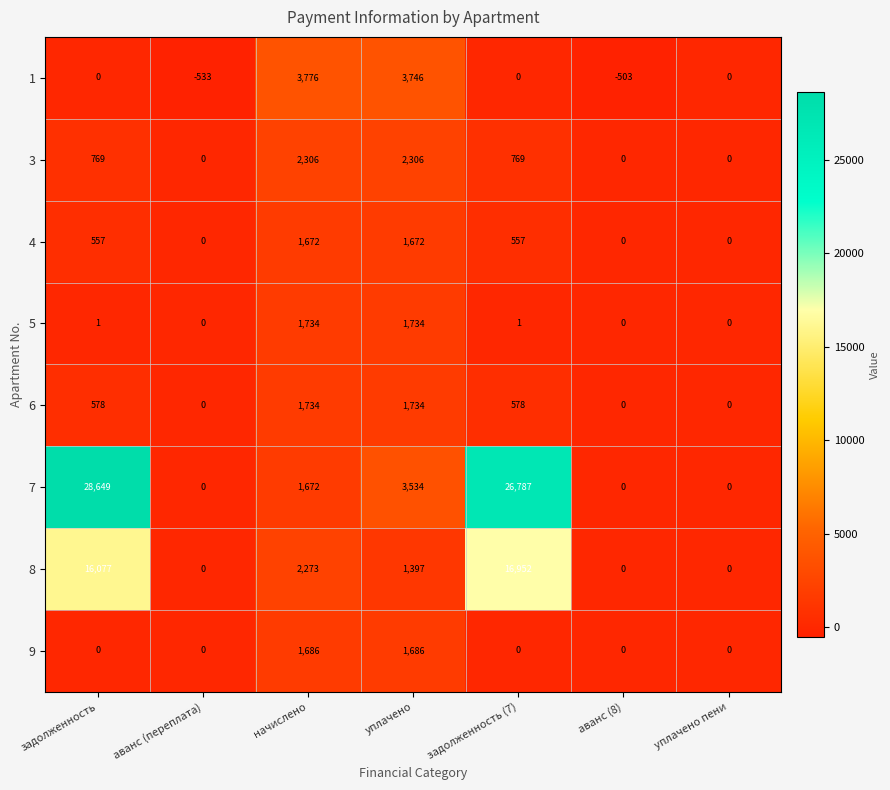

Is it true that 3 equals -1453 at аванс (8)?

False